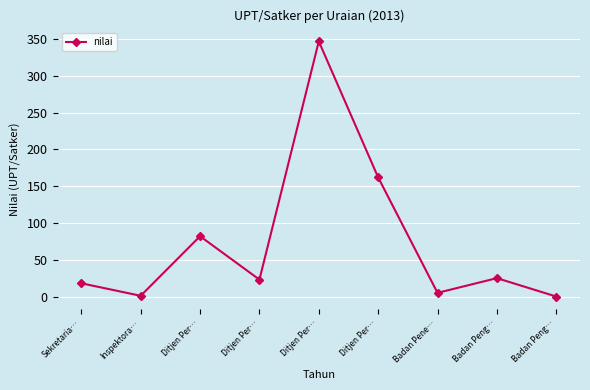

How many distinct data groups are displayed?

1